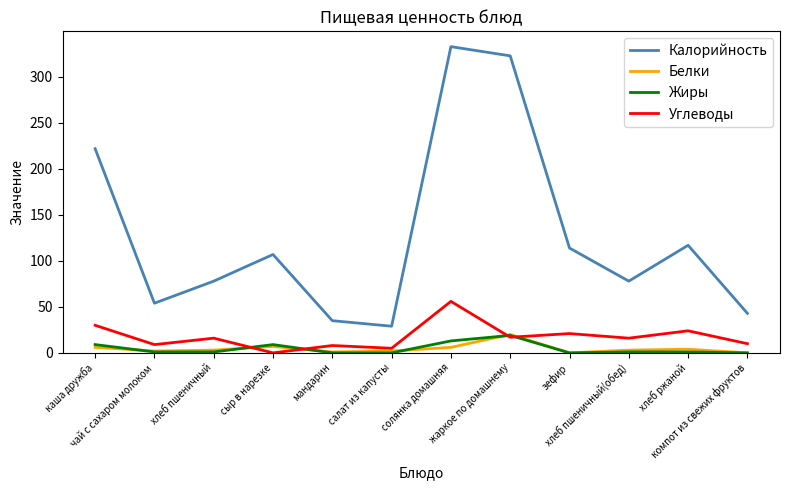

At which category does Углеводы reach its first local valley?

чай с сахаром молоком